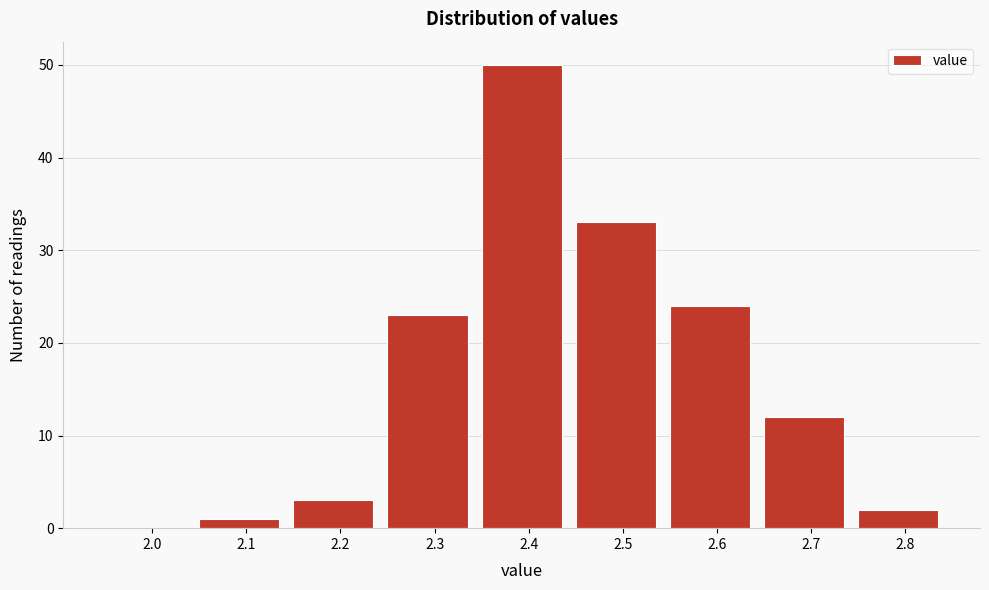

Reading left to right, list all the values displayed in this chart.

2.0=0	2.1=1	2.2=3	2.3=23	2.4=50	2.5=33	2.6=24	2.7=12	2.8=2